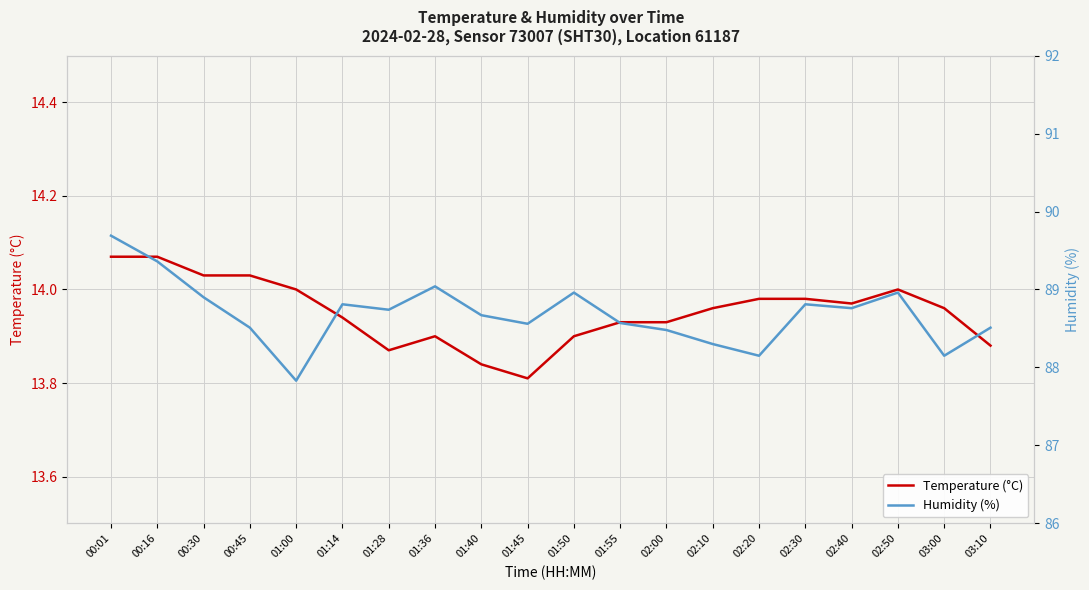

What is the difference between the highest and lowest values at 01:50?

75.1